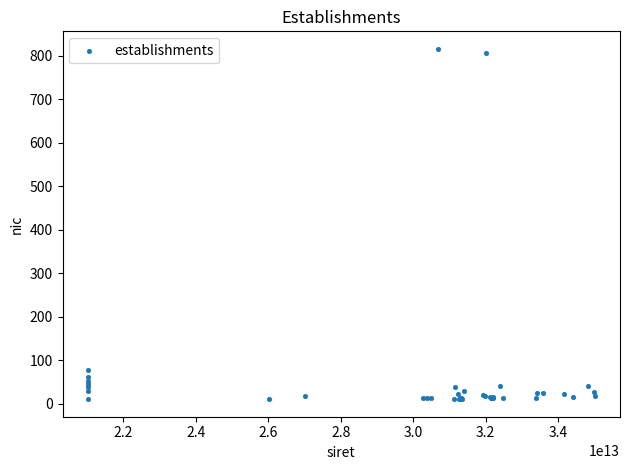

What Y value in the scatter plot is closest to 413?

78